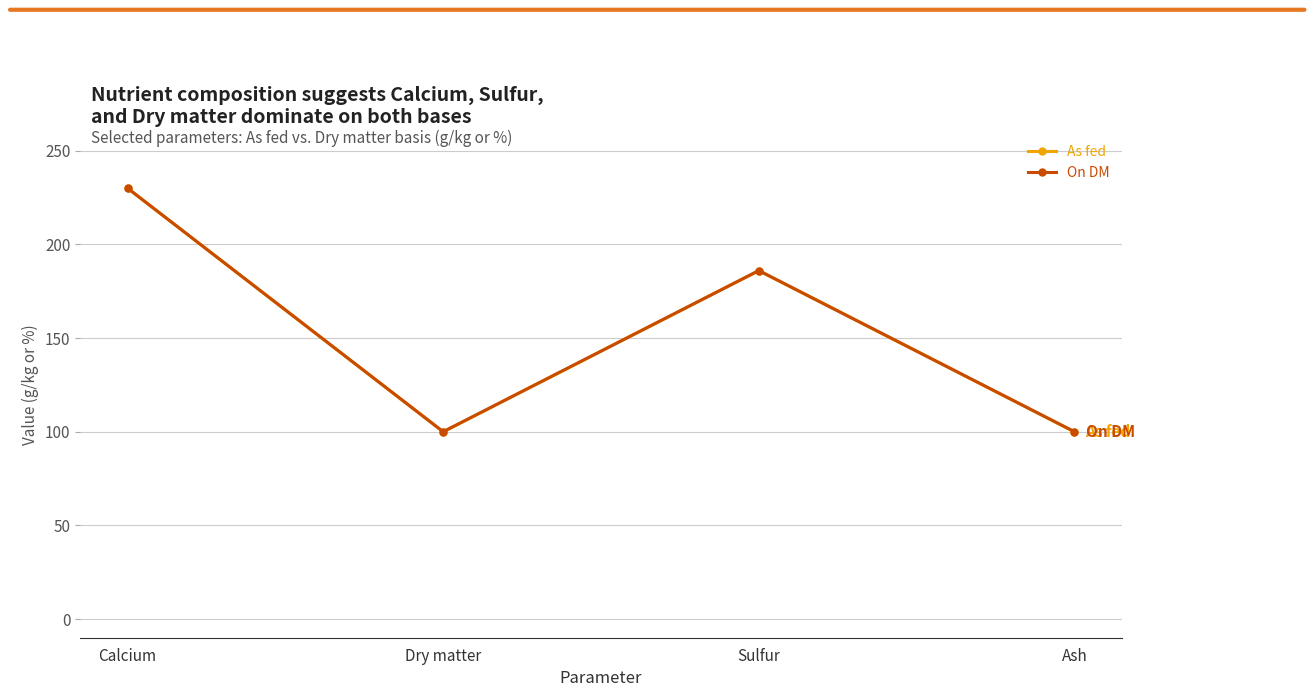

Does the chart have visible grid lines?

Yes